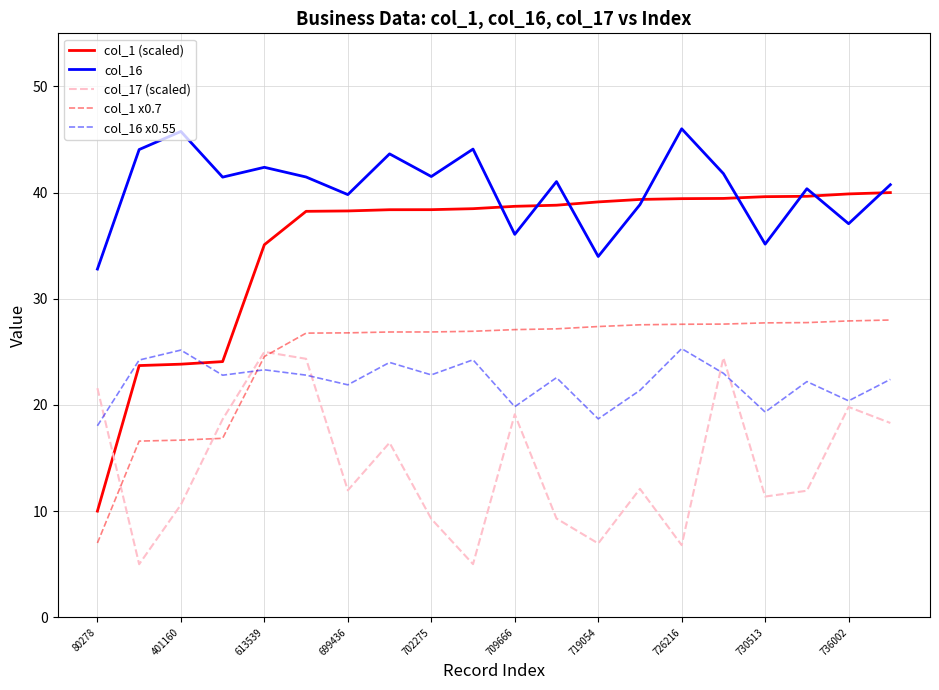

Which series has the largest total across all categories?

col_16